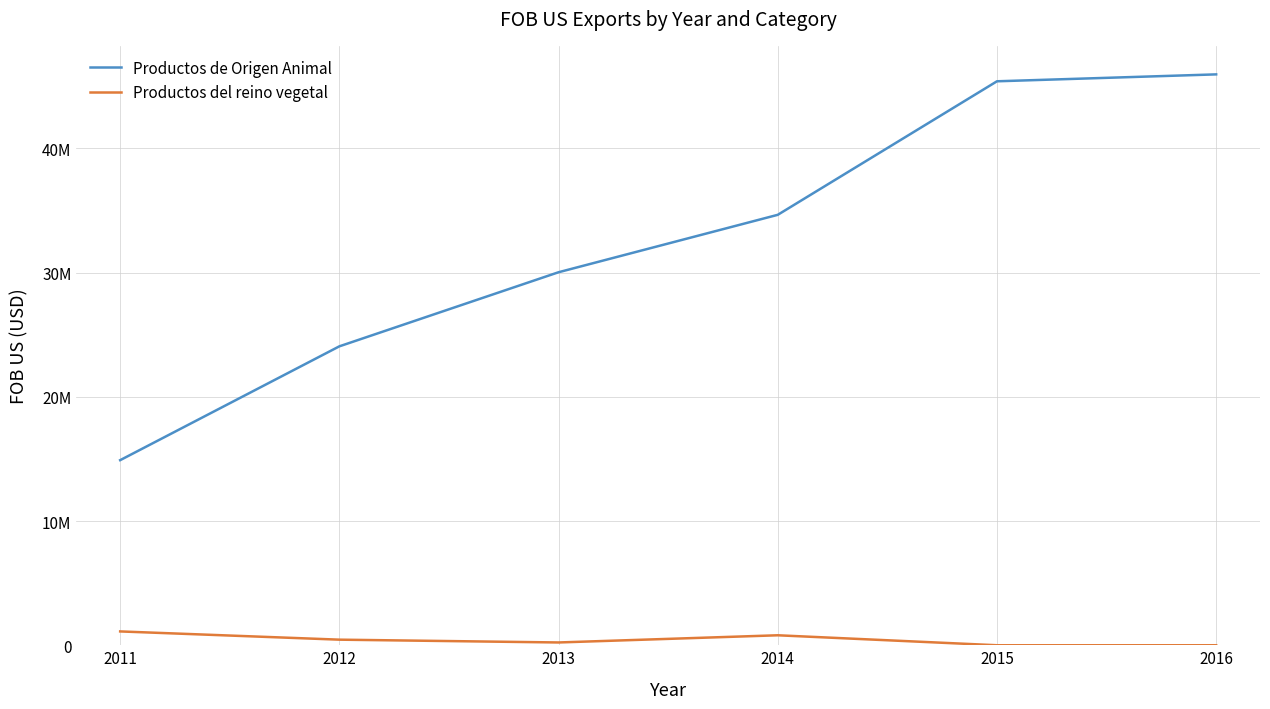

Does the chart have visible grid lines?

Yes